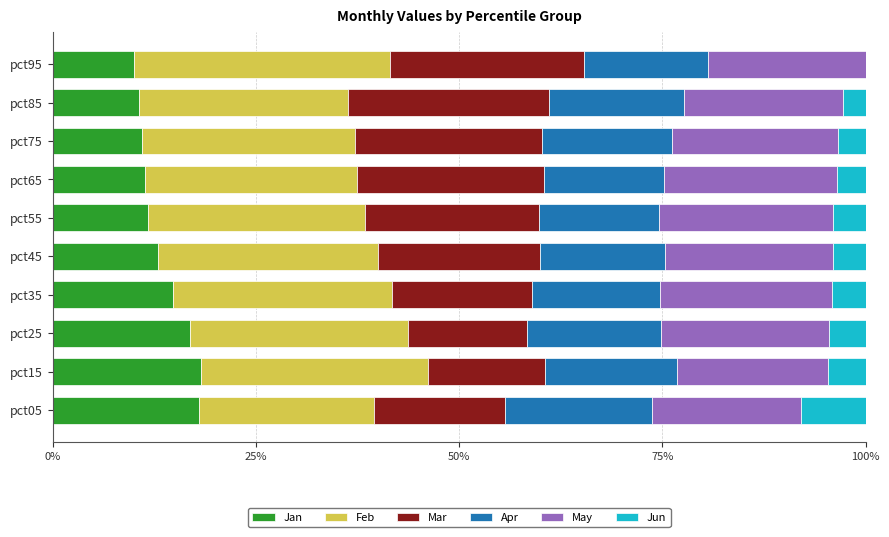

What is the maximum value shown in the chart?

31.4